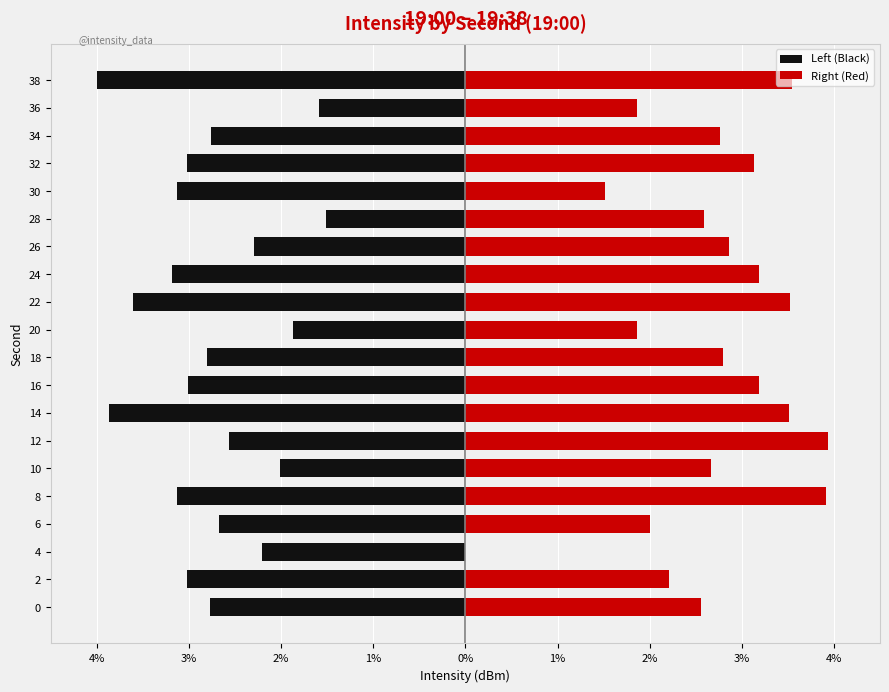

What is the value of the Right (Red) bar at the 2nd from the left?

2.2